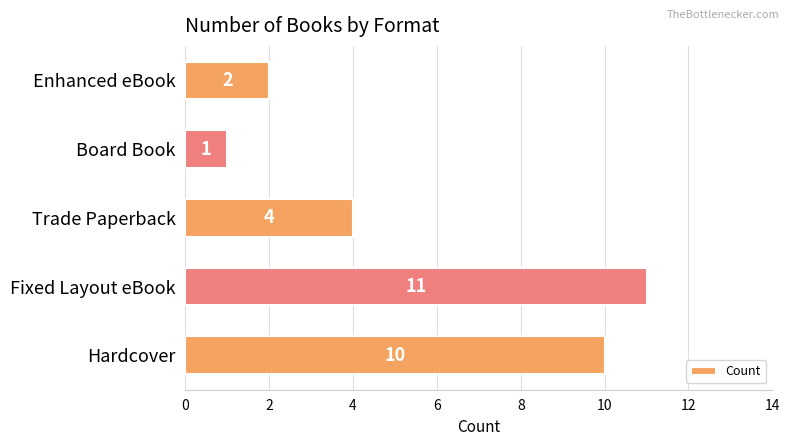

Reading top to bottom, what are all the values shown in this chart?

Enhanced eBook=2	Board Book=1	Trade Paperback=4	Fixed Layout eBook=11	Hardcover=10